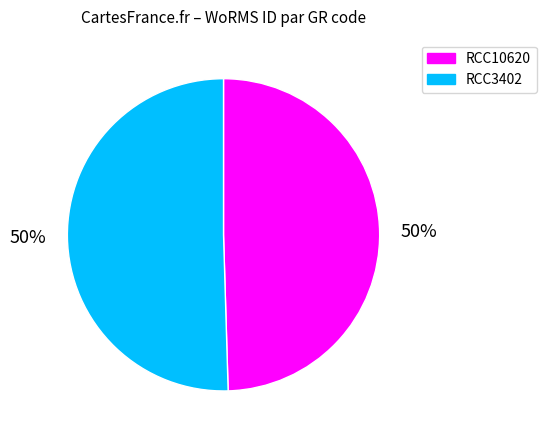

How many slices are in this pie chart?

2